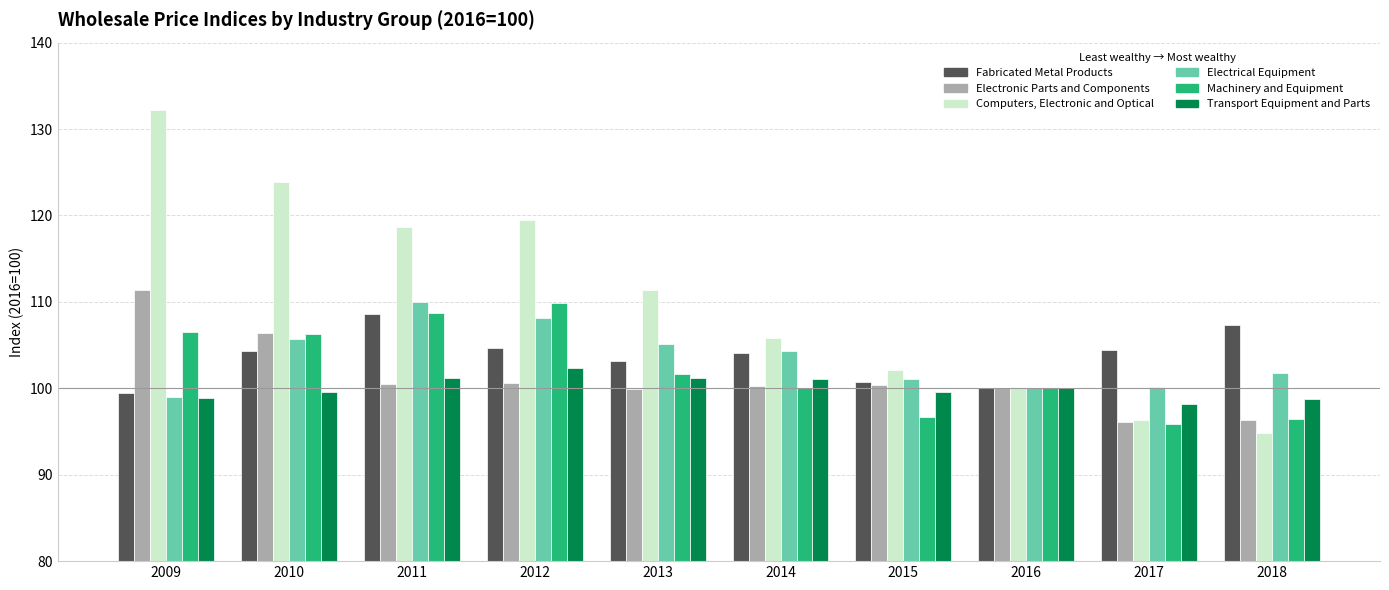

What is the maximum value shown in the chart?

132.2